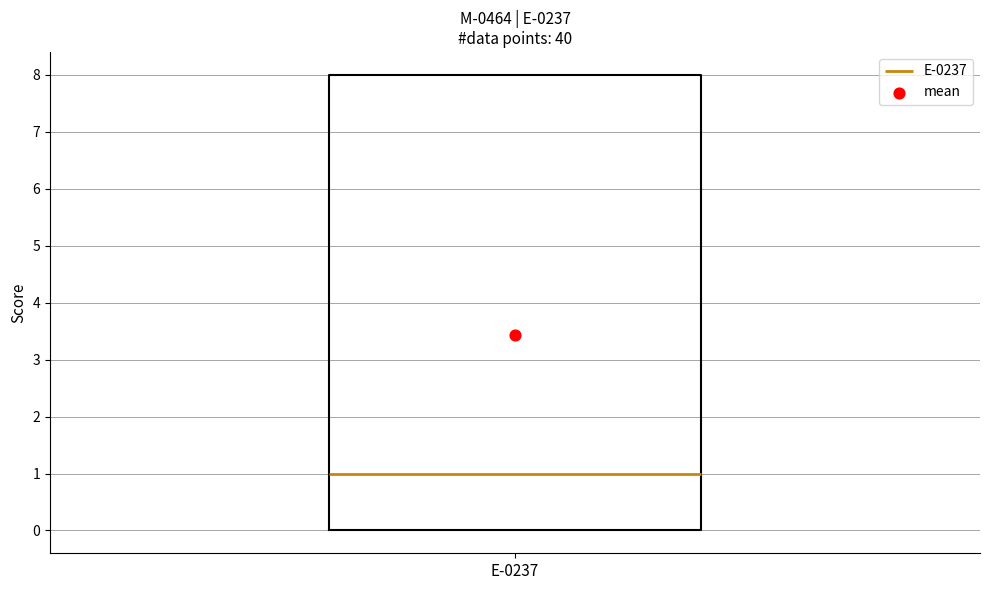

Transcribe this box plot: give where the median line is, the range the box spans, and where the two whiskers end, as read against the y-axis. The values are not printed on the chart, so give them approximately, as read against the axis.

median 1, box 0 to 8, whiskers 0 to 8